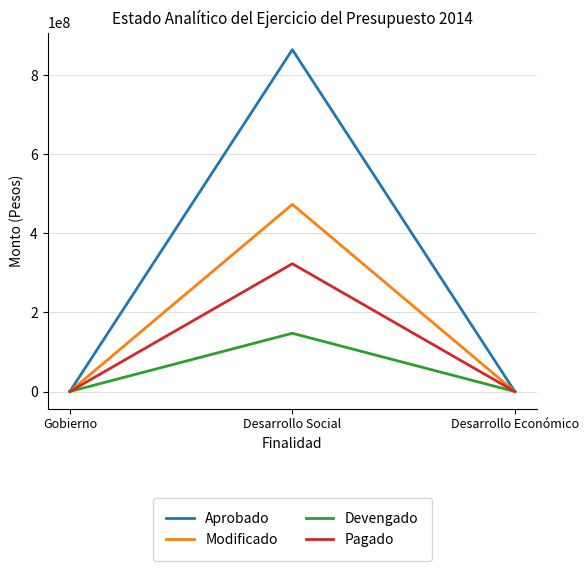

What are all the series names shown in the legend?

Aprobado, Modificado, Devengado, Pagado